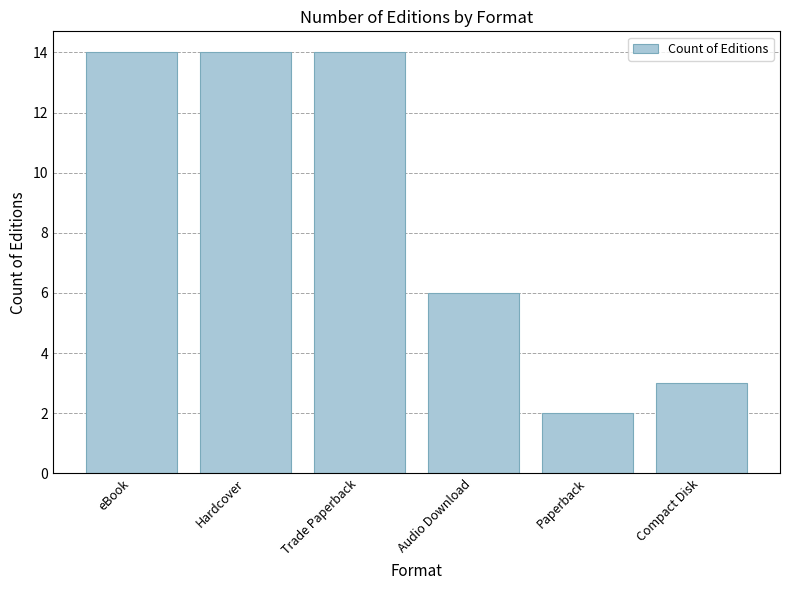

Does the chart contain stacked bars?

No